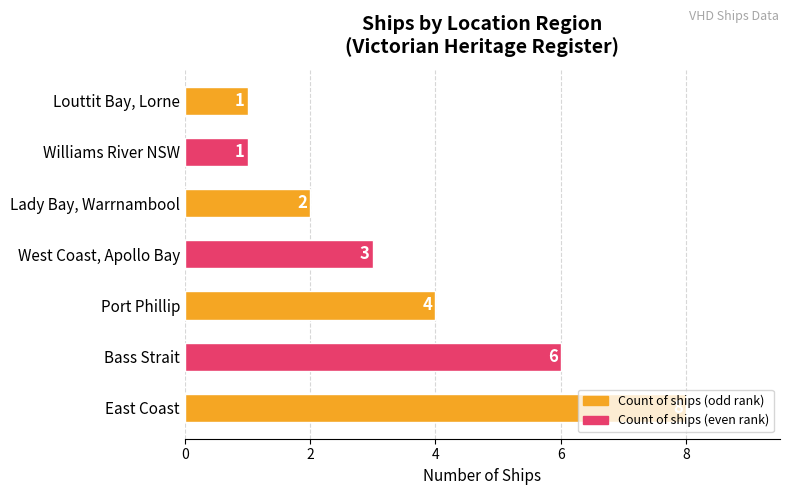

How many bars are there in total?

7